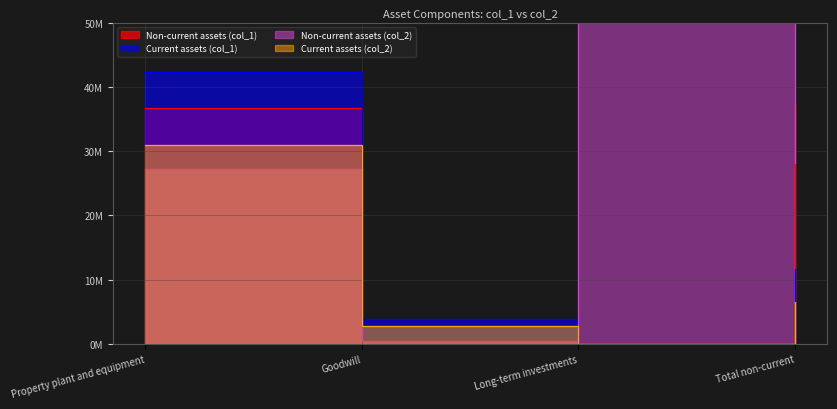

At which category is the sum across all series the highest?

Property plant and equipment